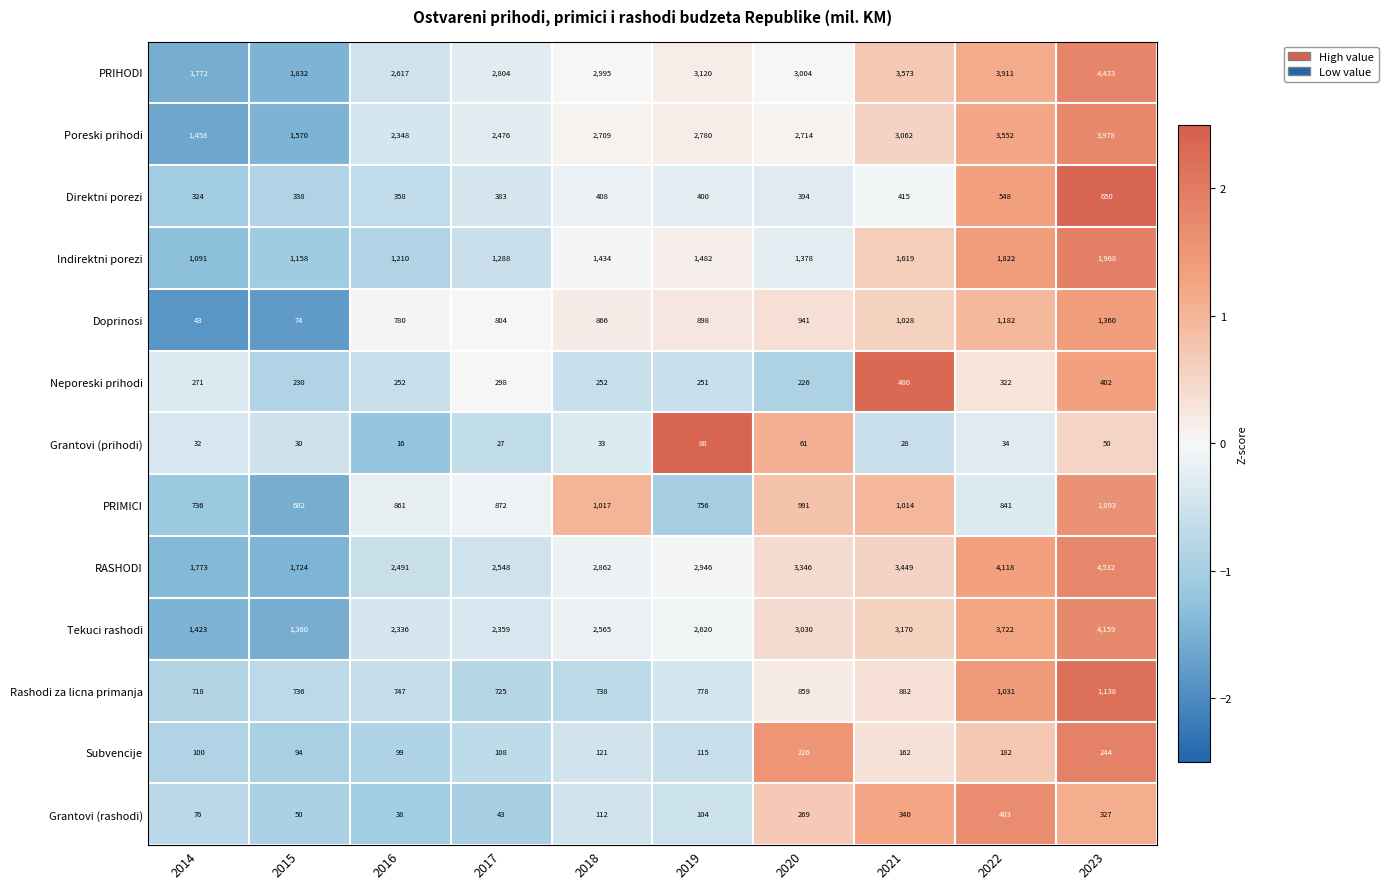

At 2022, list the series in order from smallest to largest.

Grantovi (prihodi), Subvencije, Neporeski prihodi, Grantovi (rashodi), Direktni porezi, PRIMICI, Rashodi za licna primanja, Doprinosi, Indirektni porezi, Poreski prihodi, Tekuci rashodi, PRIHODI, RASHODI